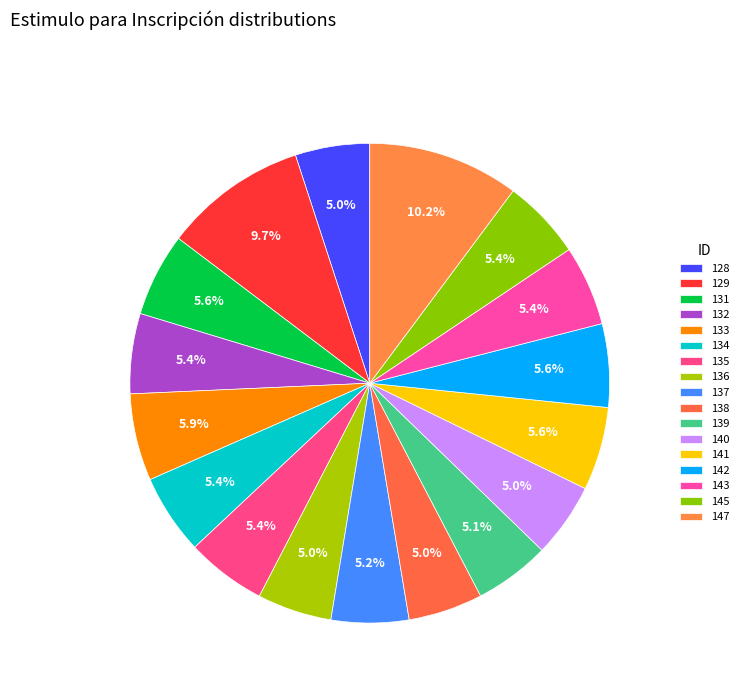

Which slice is the smallest?

128